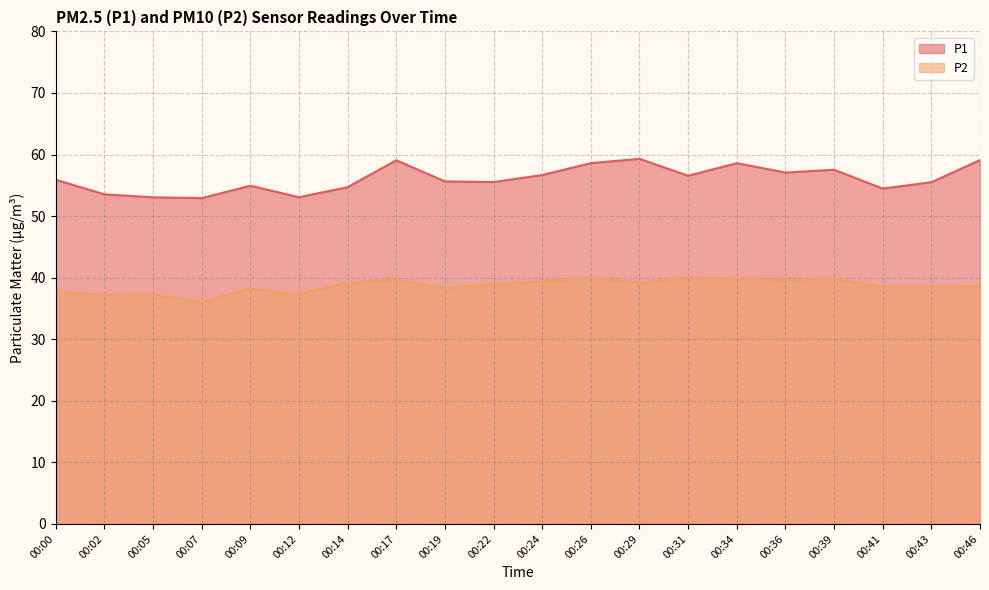

Count the number of categories in the chart.

20